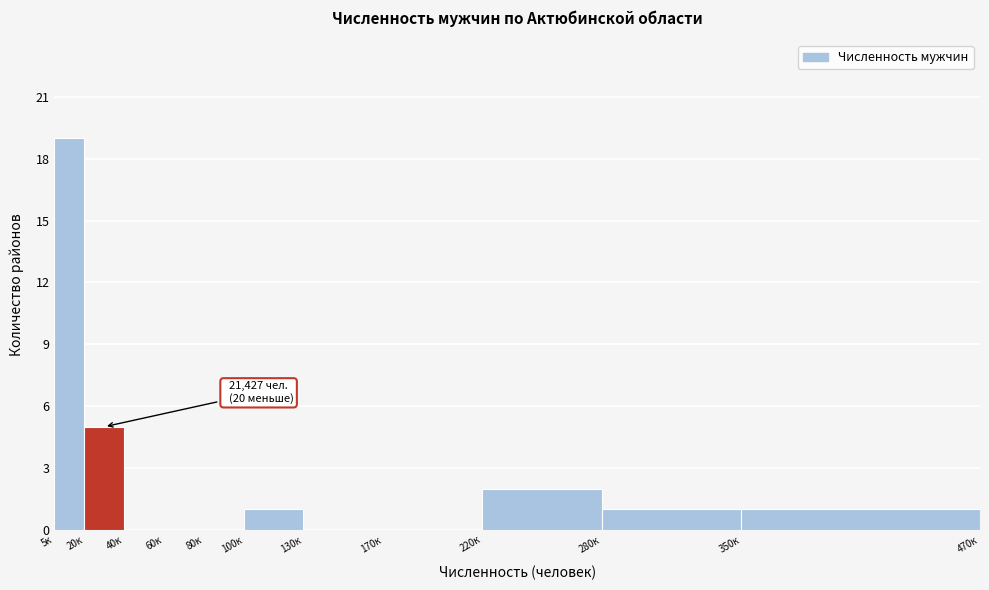

Reading left to right, list all the values displayed in this chart.

5к=19	20к=5	40к=0	60к=0	80к=0	100к=1	130к=0	170к=0	220к=2	280к=1	350к=1